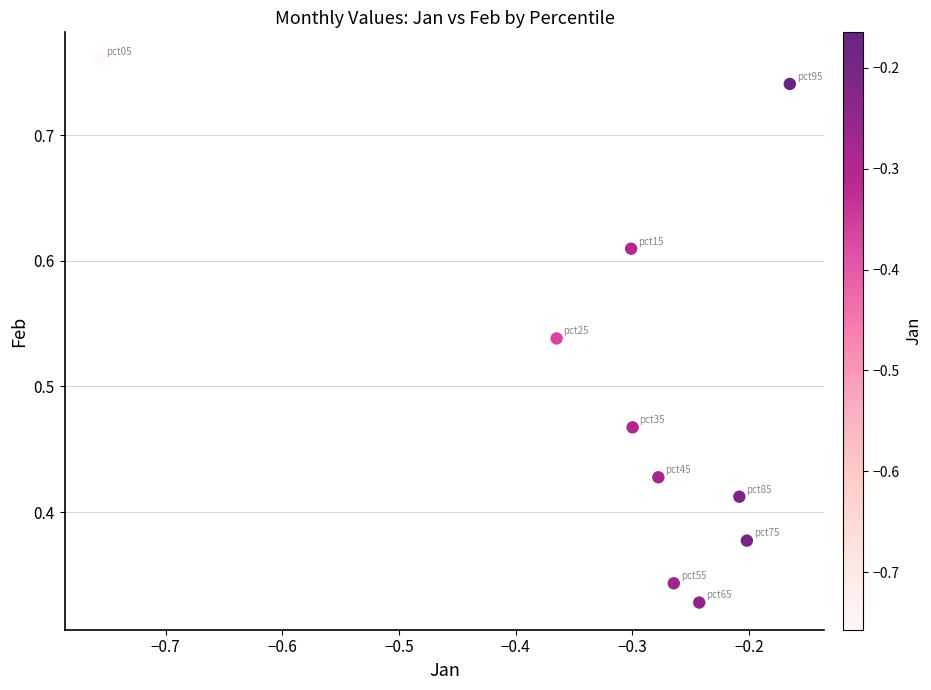

What is the average X value?

-0.3